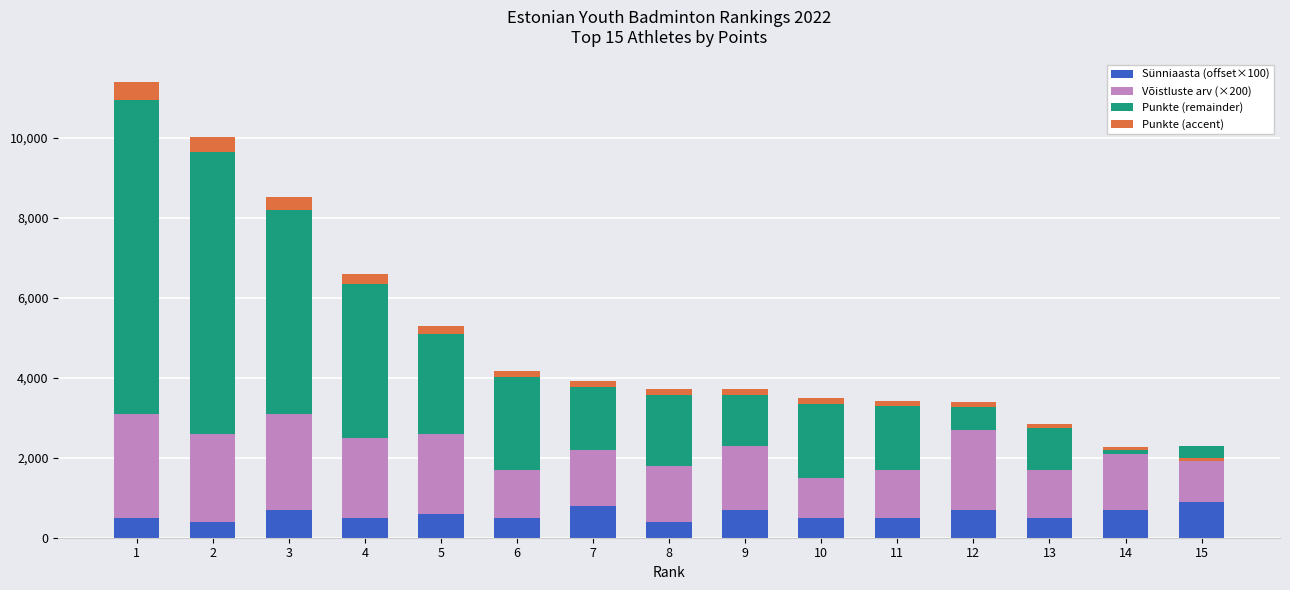

At which label is Võistluste arv (×200) closest to 1800?

4